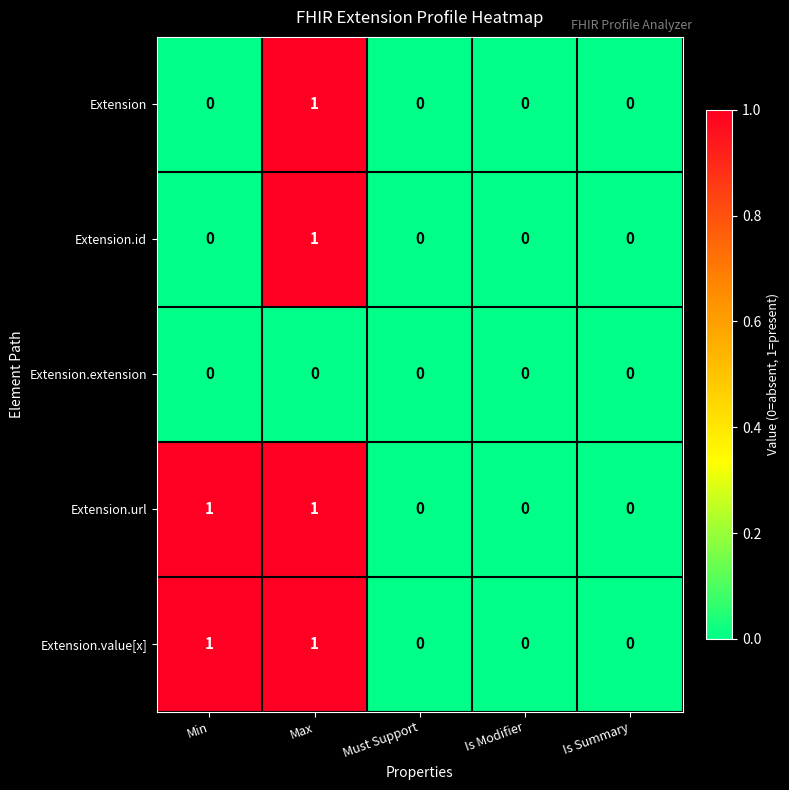

Is it true that Extension.url equals -1 at Must Support?

False